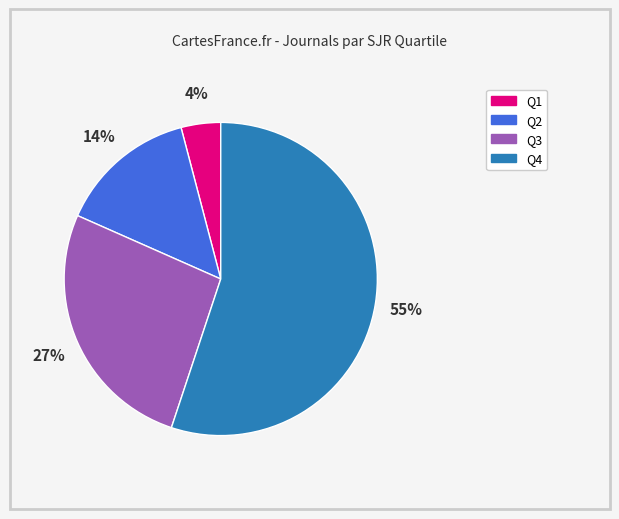

The Q2 slice represents 22% of the pie. True or false?

False